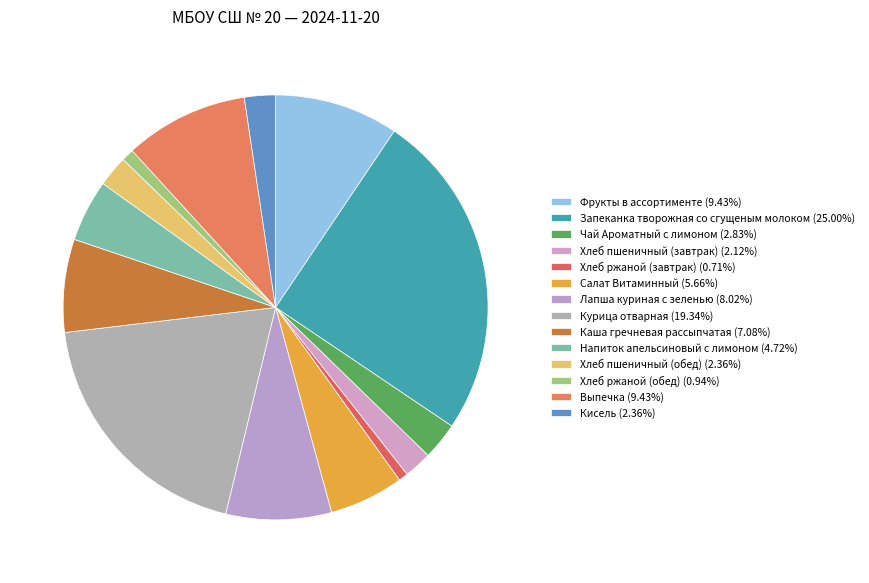

Does Каша гречневая рассыпчатая represent more than half of the total?

No